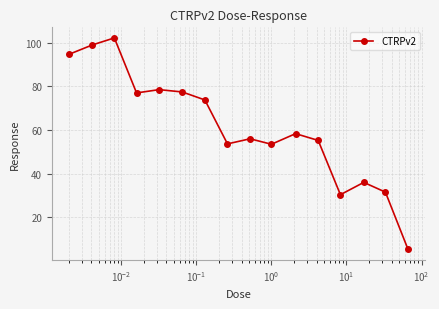

What is the smallest value displayed?

5.4